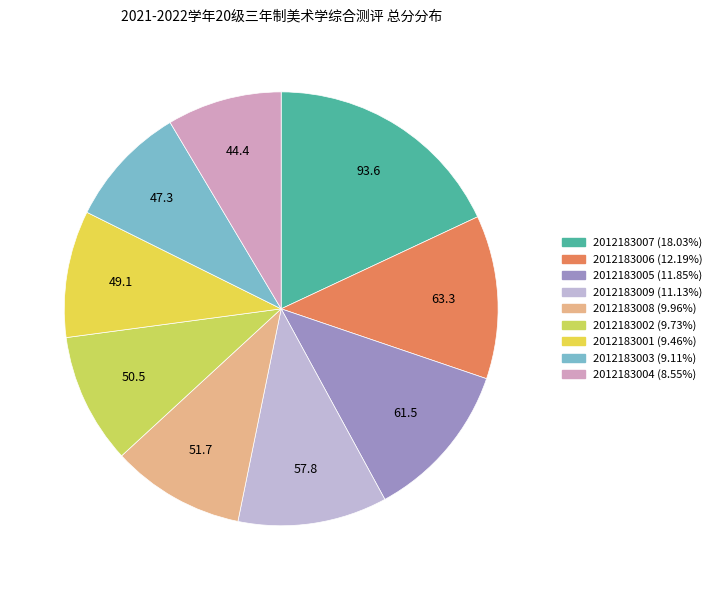

Count the number of slices in the pie.

9